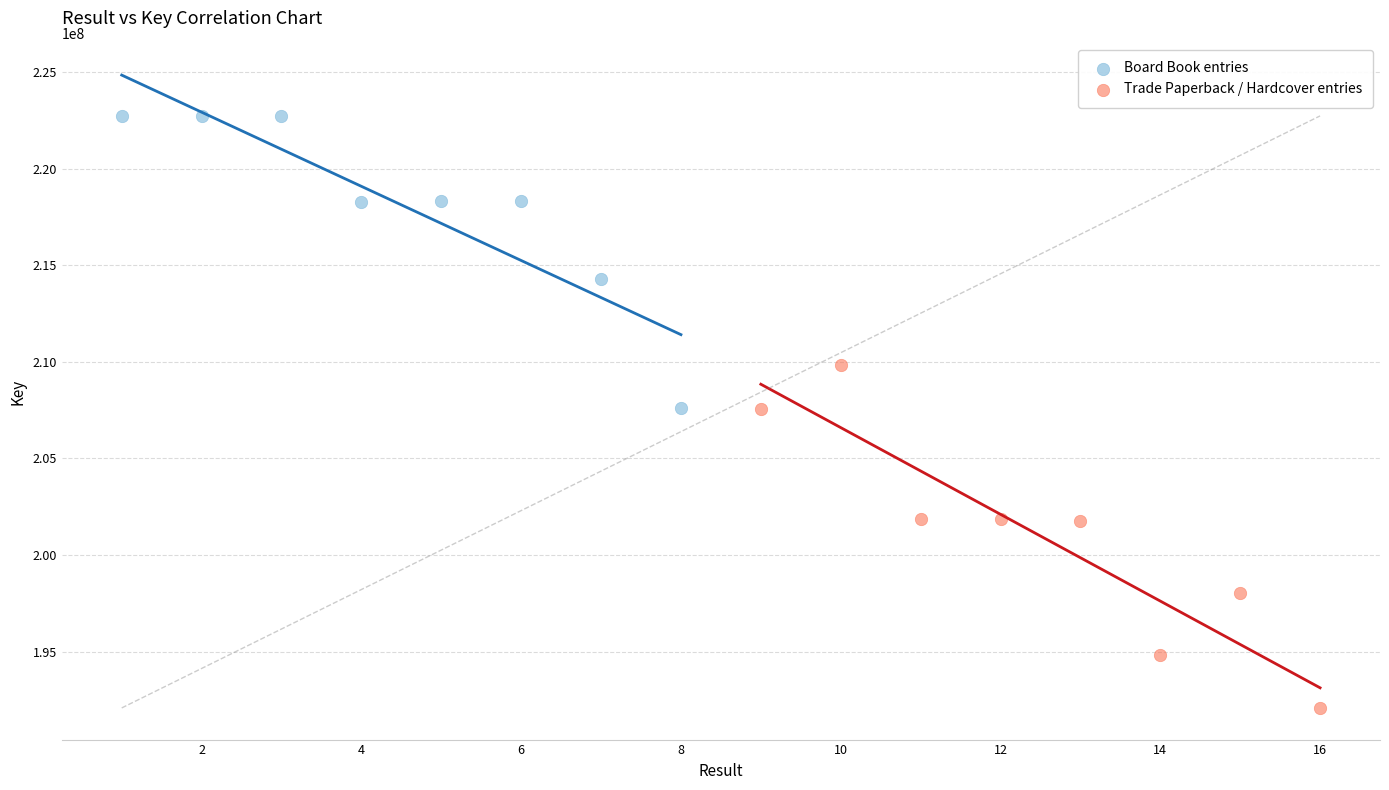

Which series contains the highest Y value?

Board Book entries